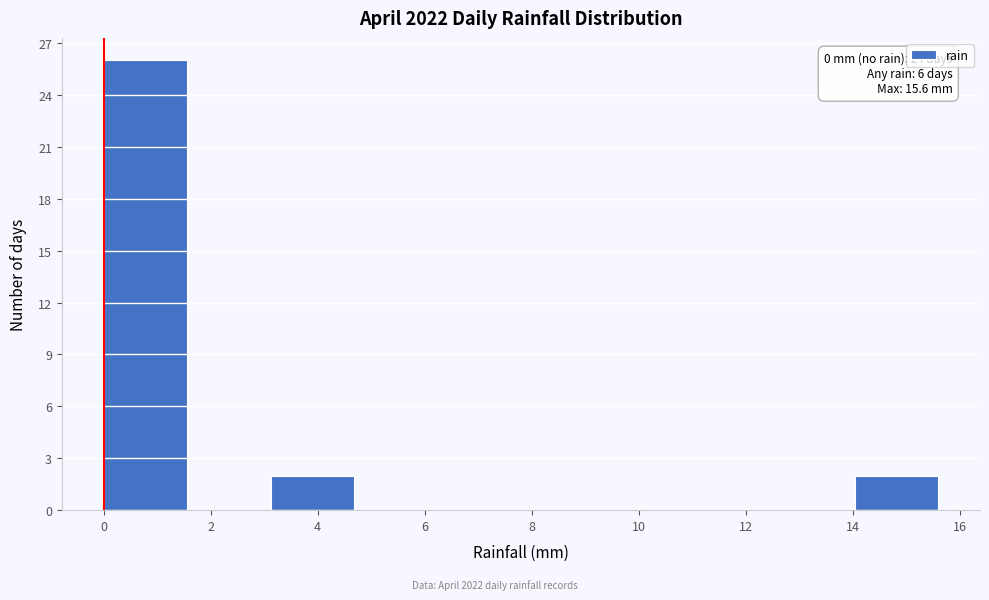

Which range on the x-axis has the tallest bar?

0.00 to 1.56